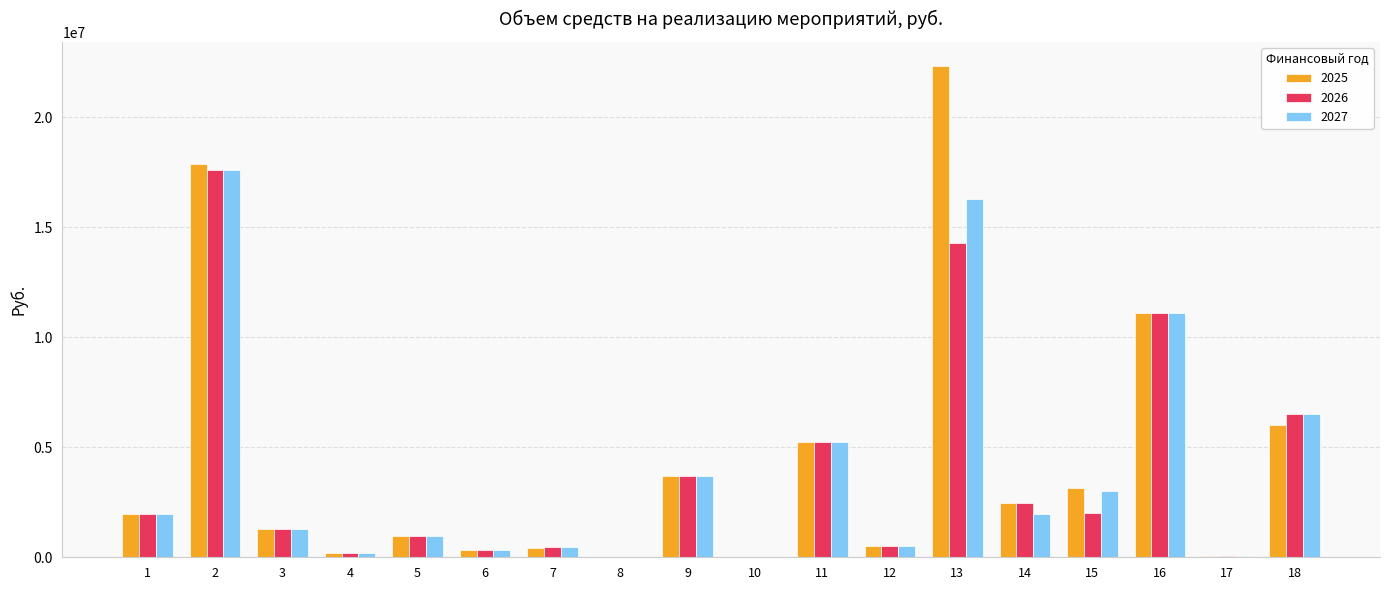

Is the value of 2025 at 1 greater than the value of 2027 at 10?

Yes